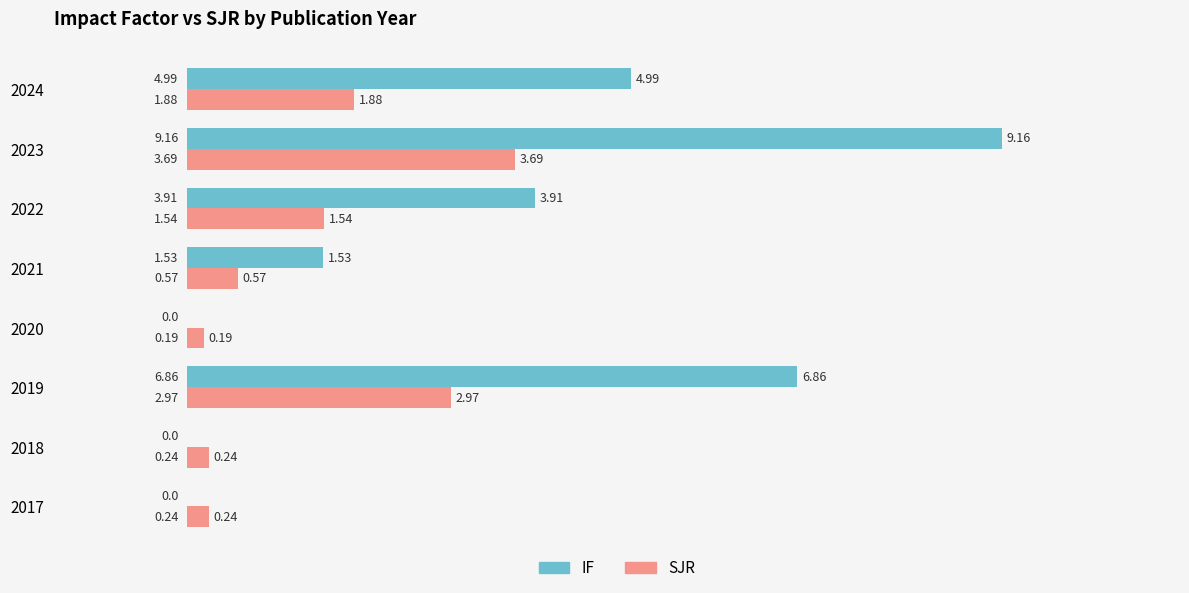

Which series has the largest total across all categories?

IF